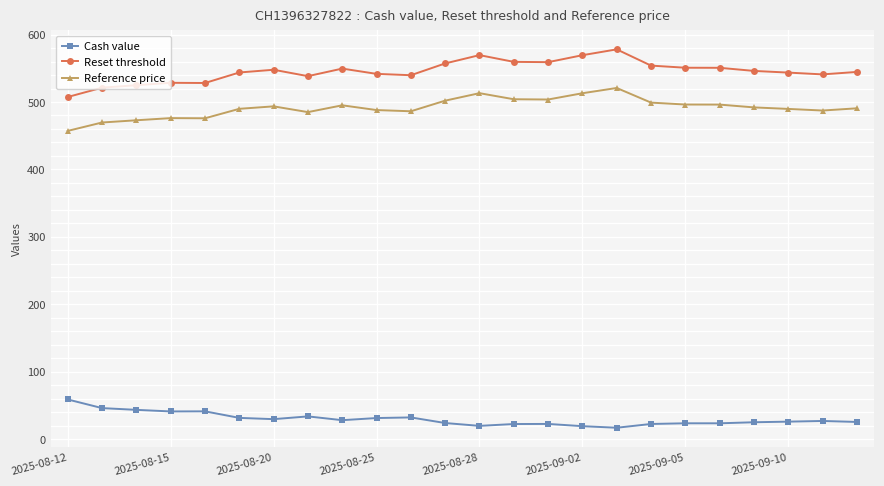

What is the value of the Cash value point at the 4th from the left?

41.0